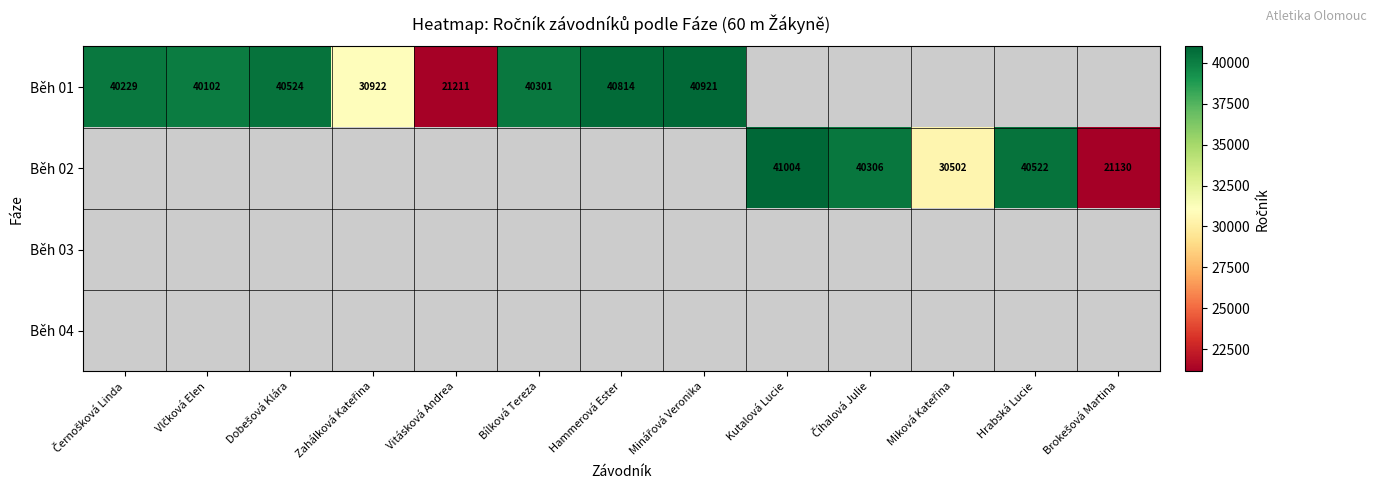

How many data points does each series have?

13